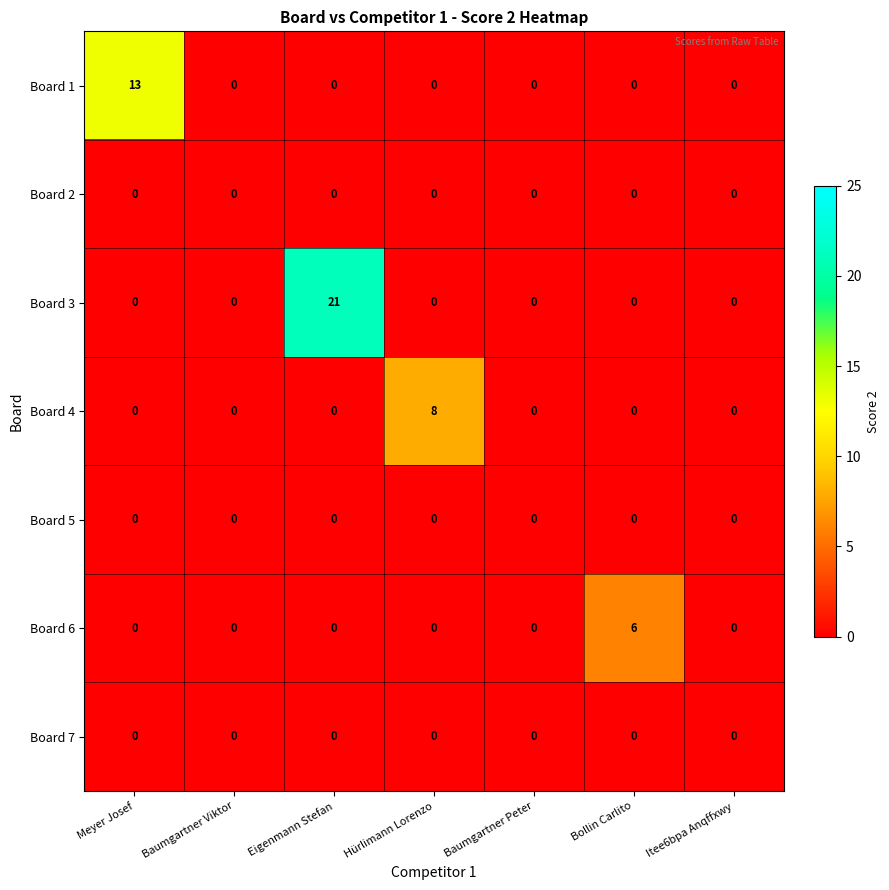

Which series has the largest total across all categories?

Board 3